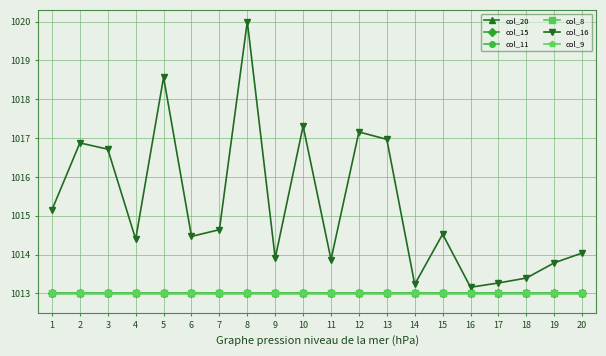

What are all the series names shown in the legend?

col_20, col_15, col_11, col_8, col_16, col_9